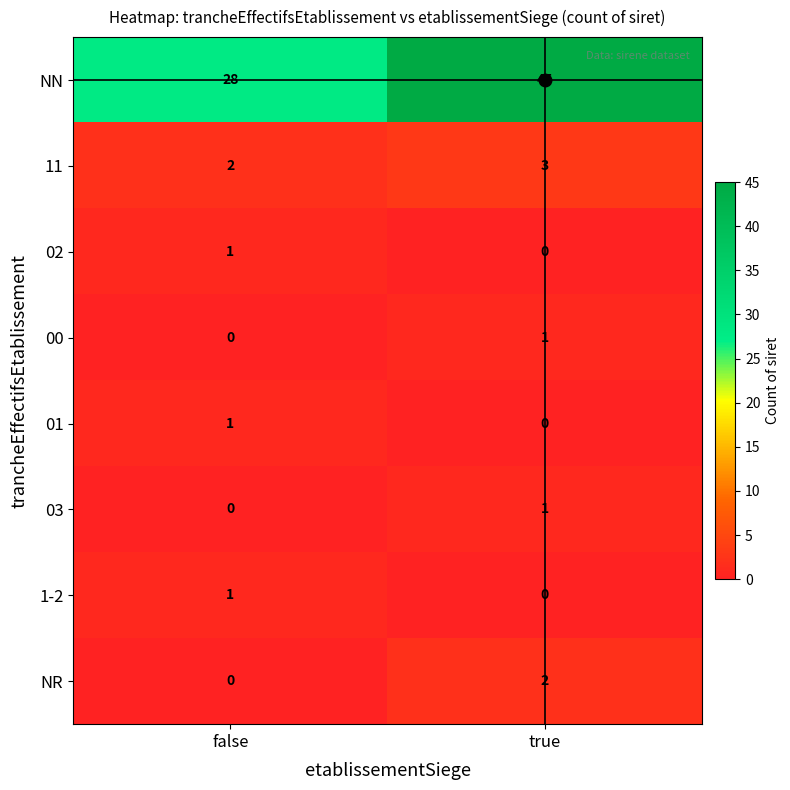

Which series changed the most between false and true?

NN